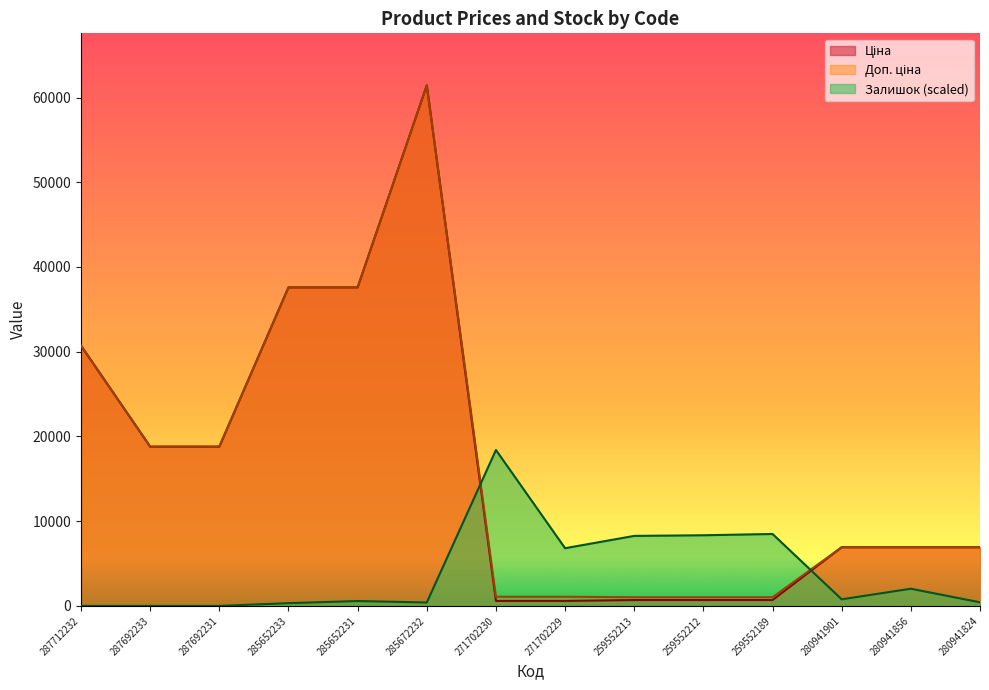

Reading left to right, list all the values displayed in this chart.

Ціна: 287712232=30717.1	287692233=18796.8	287692231=18796.8	285652233=37593.6	285652231=37593.6	285672232=61434.3	271702230=589.9	271702229=589.9	259552213=693.7	259552212=693.7	259552189=693.7	280941901=6925.7	280941856=6925.7	280941824=6925.7
Доп. ціна: 287712232=30717.1	287692233=18796.8	287692231=18796.8	285652233=37593.6	285652231=37593.6	285672232=61434.3	271702230=1081.7	271702229=1081.7	259552213=1024.6	259552212=1024.6	259552189=1024.6	280941901=6925.7	280941856=6925.7	280941824=6925.7
Залишок: 287712232=0.0	287692233=0.0	287692231=0.0	285652233=325.5	285652231=575.9	285672232=400.7	271702230=18405.2	271702229=6811.2	259552213=8263.6	259552212=8338.7	259552189=8488.9	280941901=776.3	280941856=2028.3	280941824=425.7